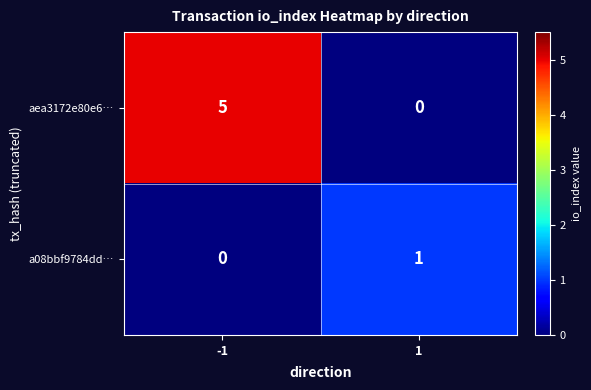

Rank the series by their maximum value, from lowest to highest.

a08bbf9784dd…, aea3172e80e6…